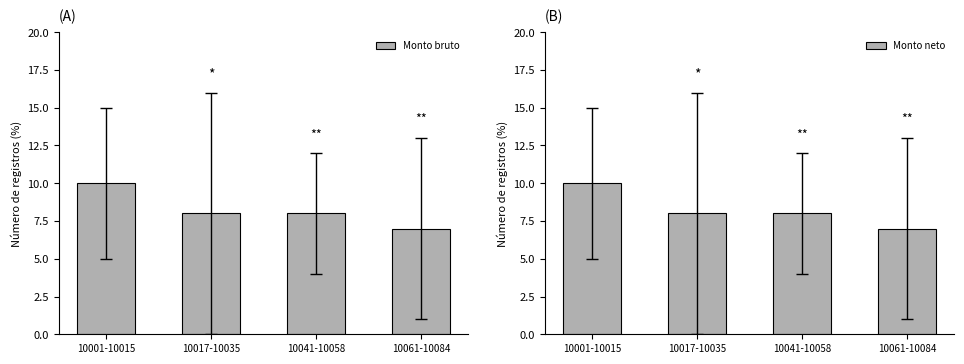

What are all the series names shown in the legend?

Monto bruto, Monto neto